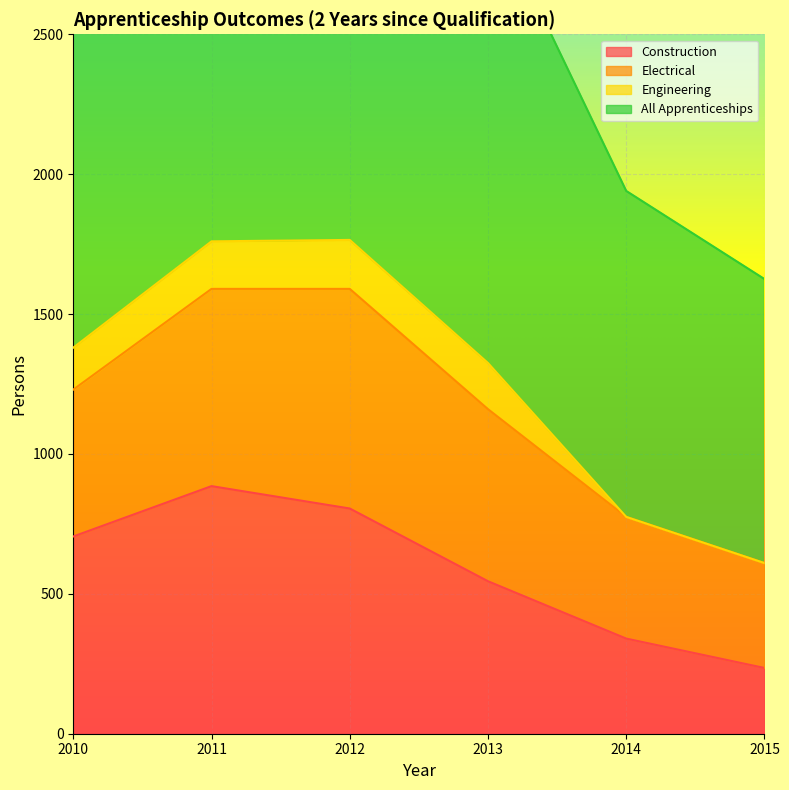

How many categories are shown in the chart?

6